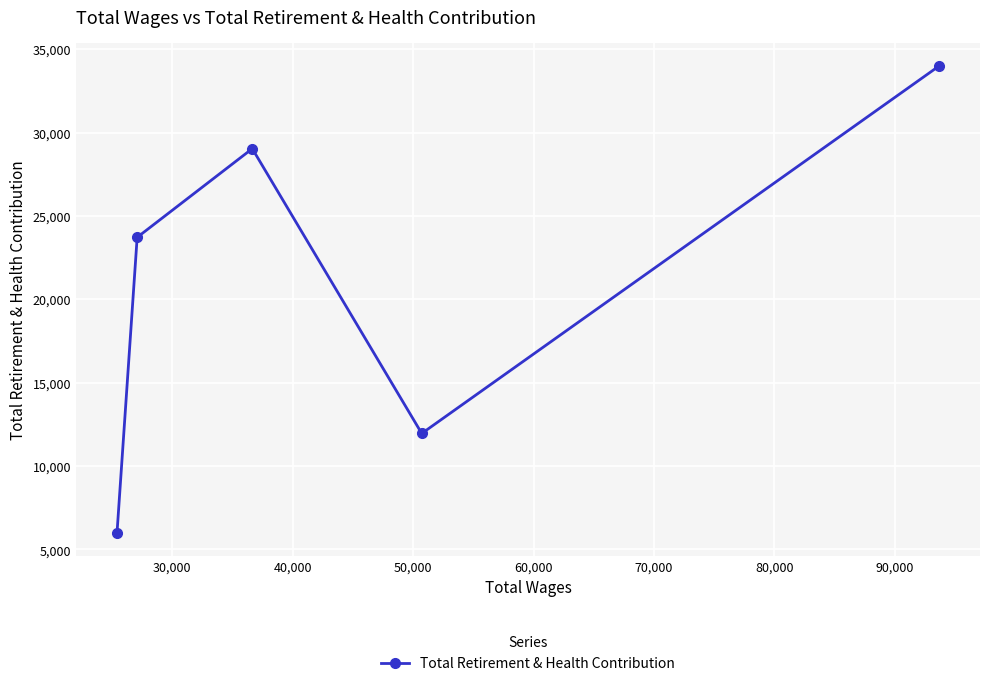

What is the minimum value shown in the chart?

5995